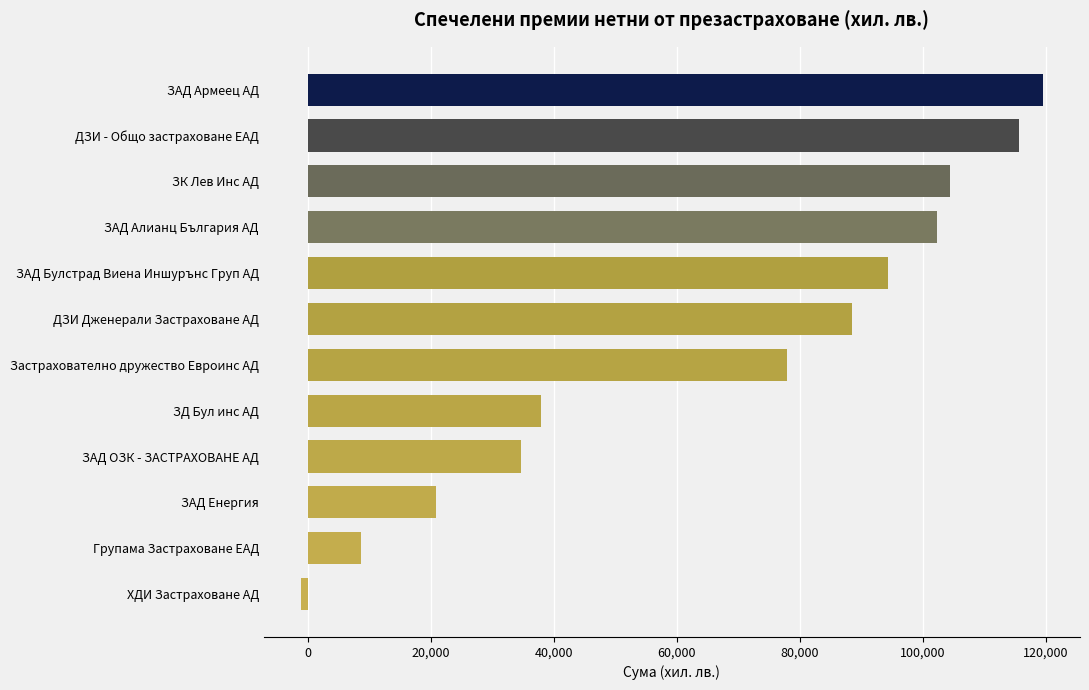

Between ЗАД Армеец АД and ЗАД Енергия, which is larger?

ЗАД Армеец АД